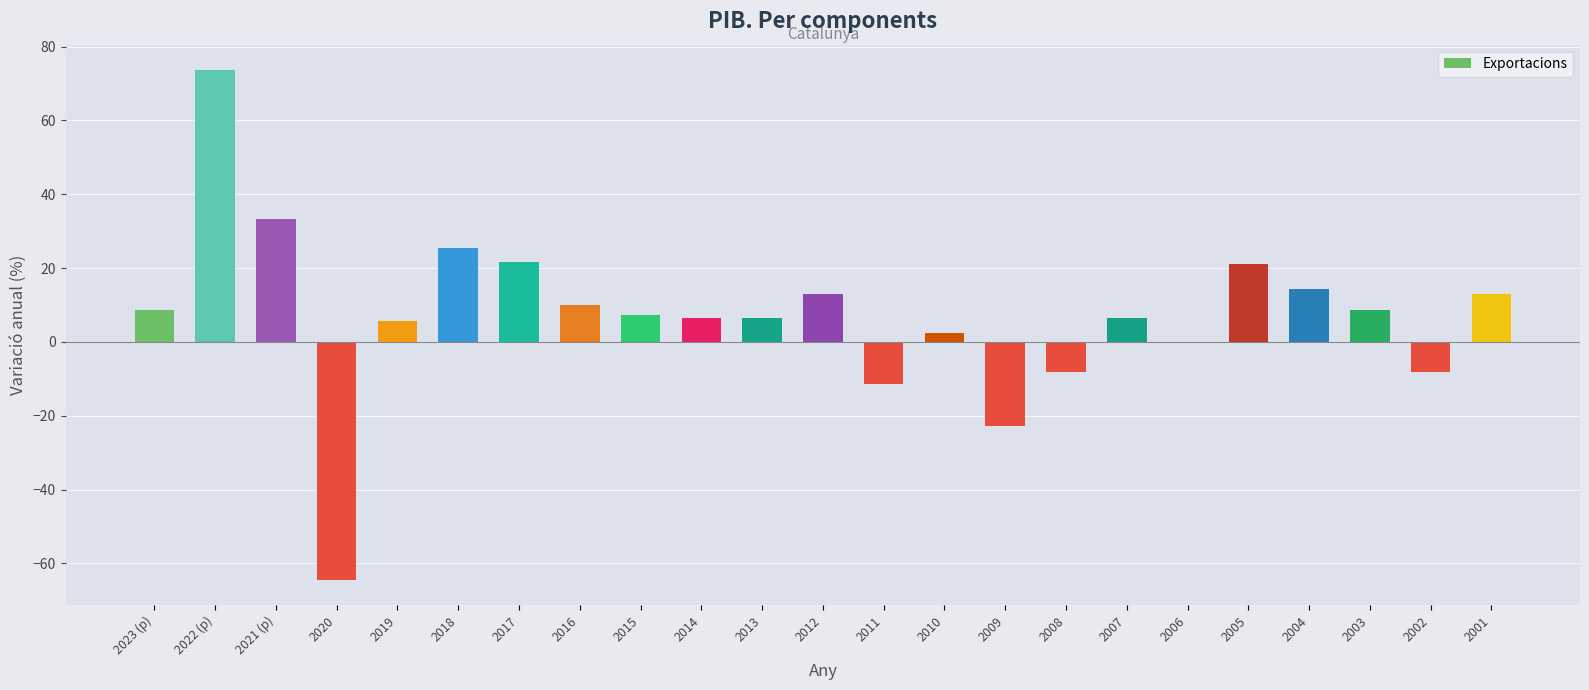

At which category does the chart reach its peak across all series?

2022 (p)